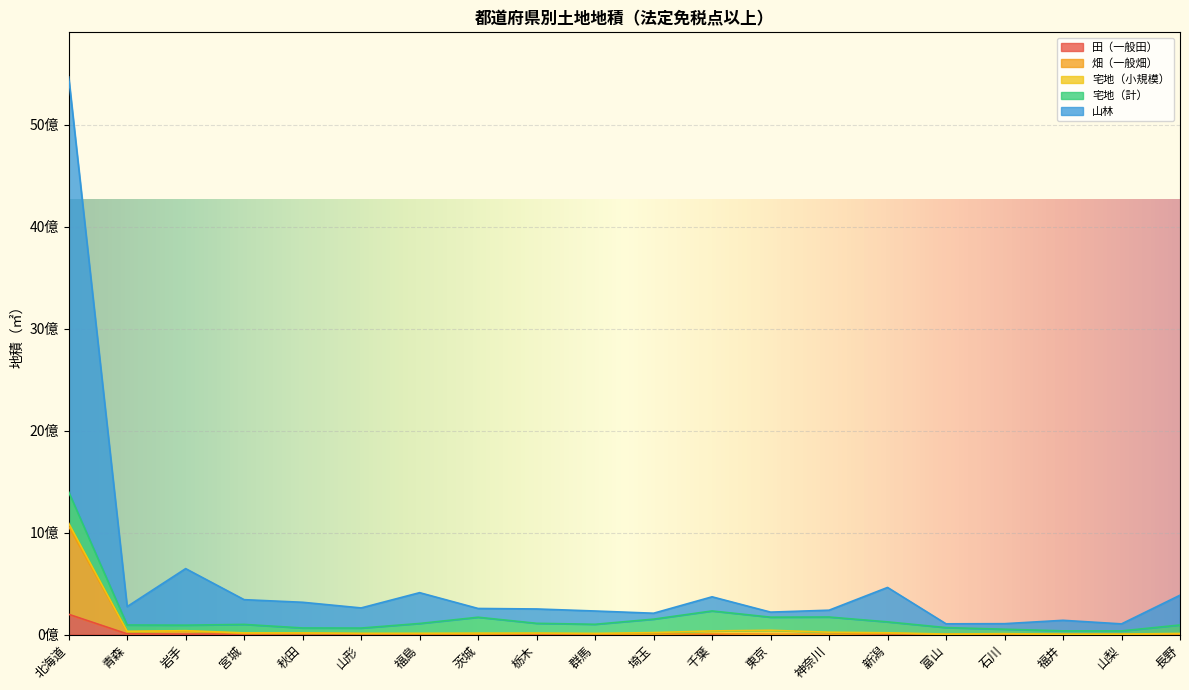

What is the value of the 山林 point at the 17th from the left?

106827329